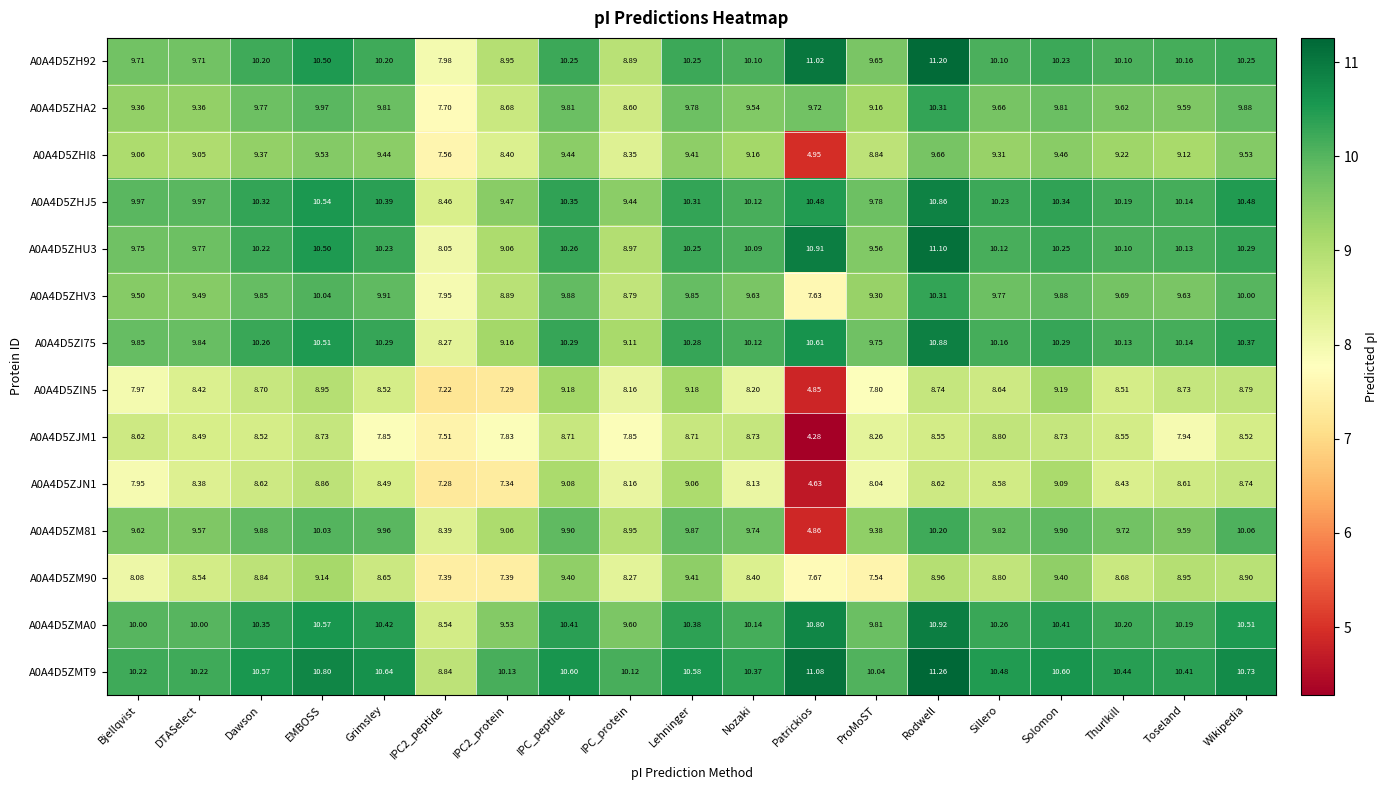

At which label does A0A4D5ZM81 reach its peak?

Rodwell